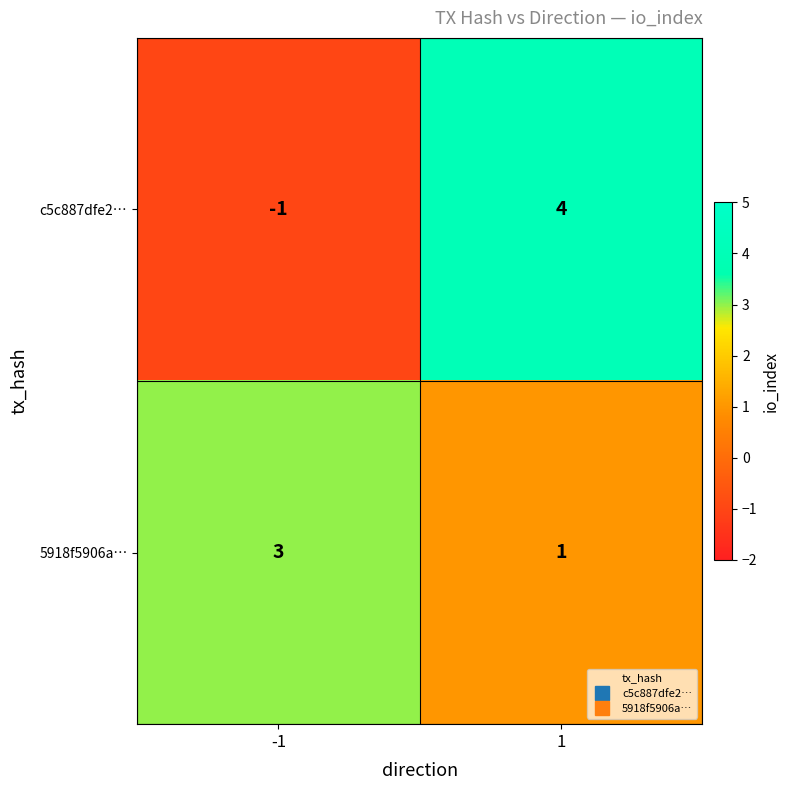

What is the difference between the highest and lowest values at 1?

3